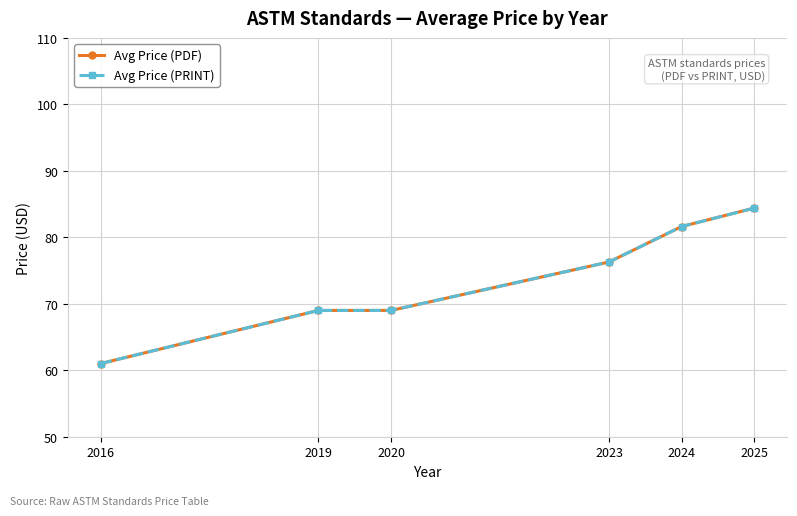

What is the sum of the Avg Price (PDF) values at 2023 and 2016?

137.3